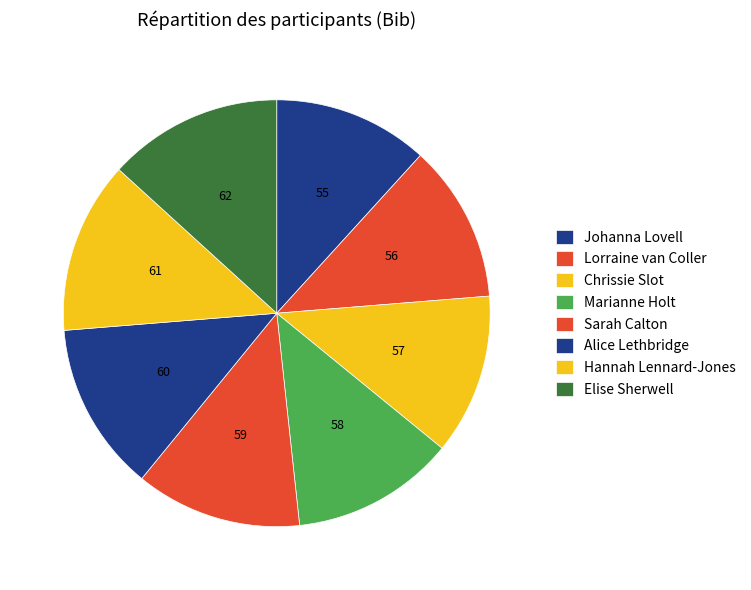

How many slices are in this pie chart?

8